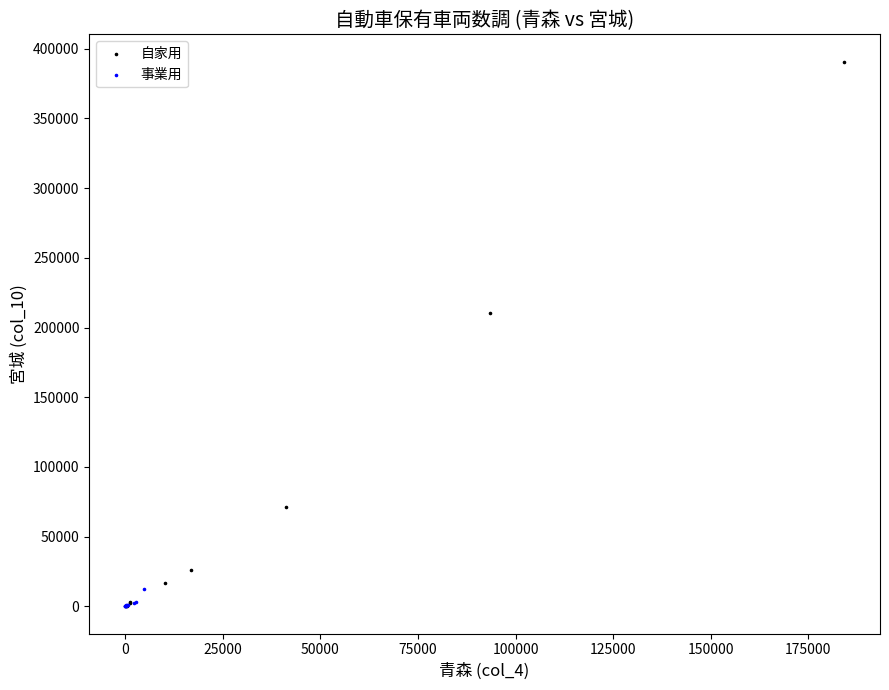

Which series reaches the maximum Y coordinate?

自家用